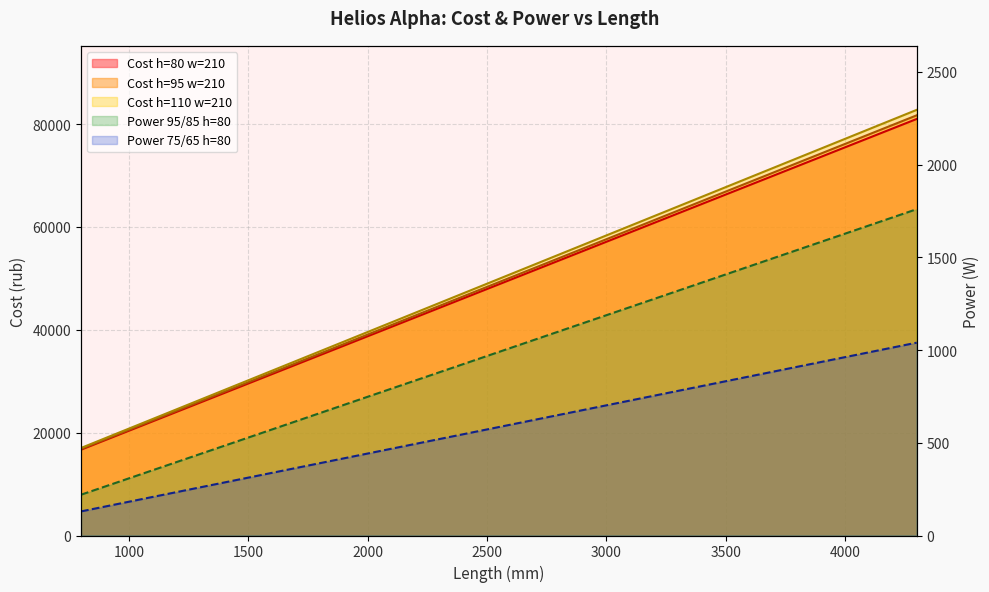

Which series has the largest range (max minus min)?

Cost h=110 w=210